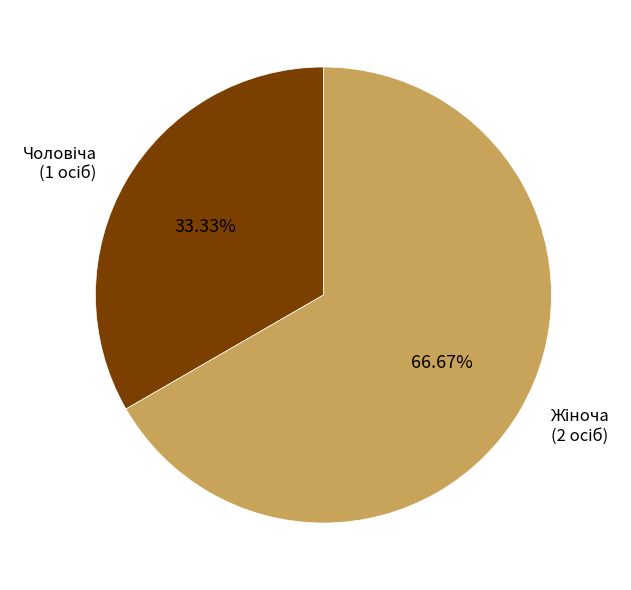

Is there a majority slice in this chart?

Yes